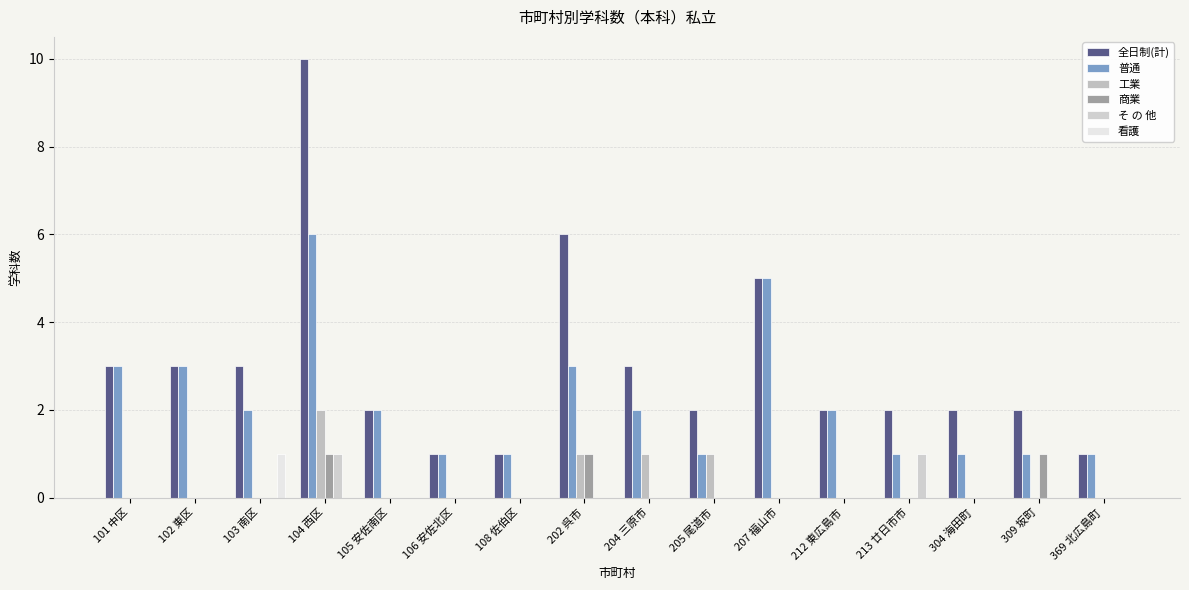

What is the sum of the 普通 values at 309 坂町 and 304 海田町?

2